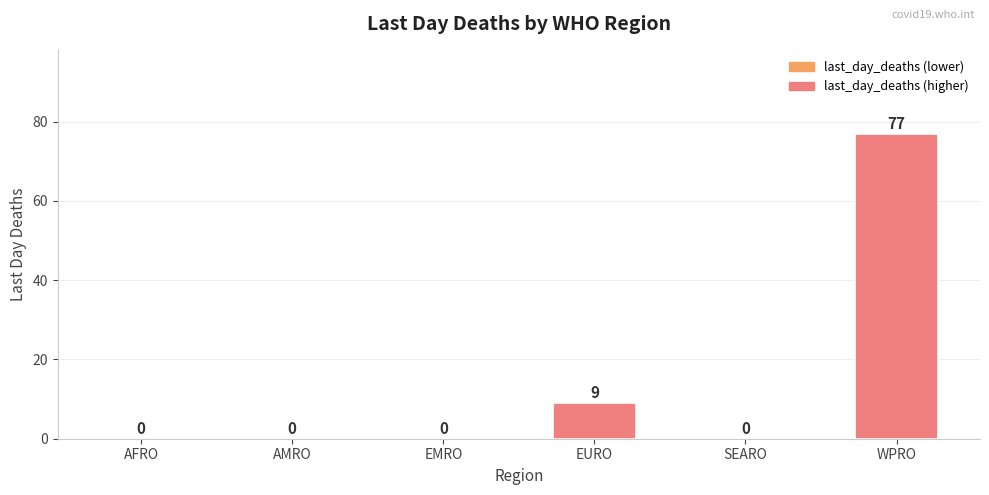

What value does the data have at WPRO, to the nearest 10?

80